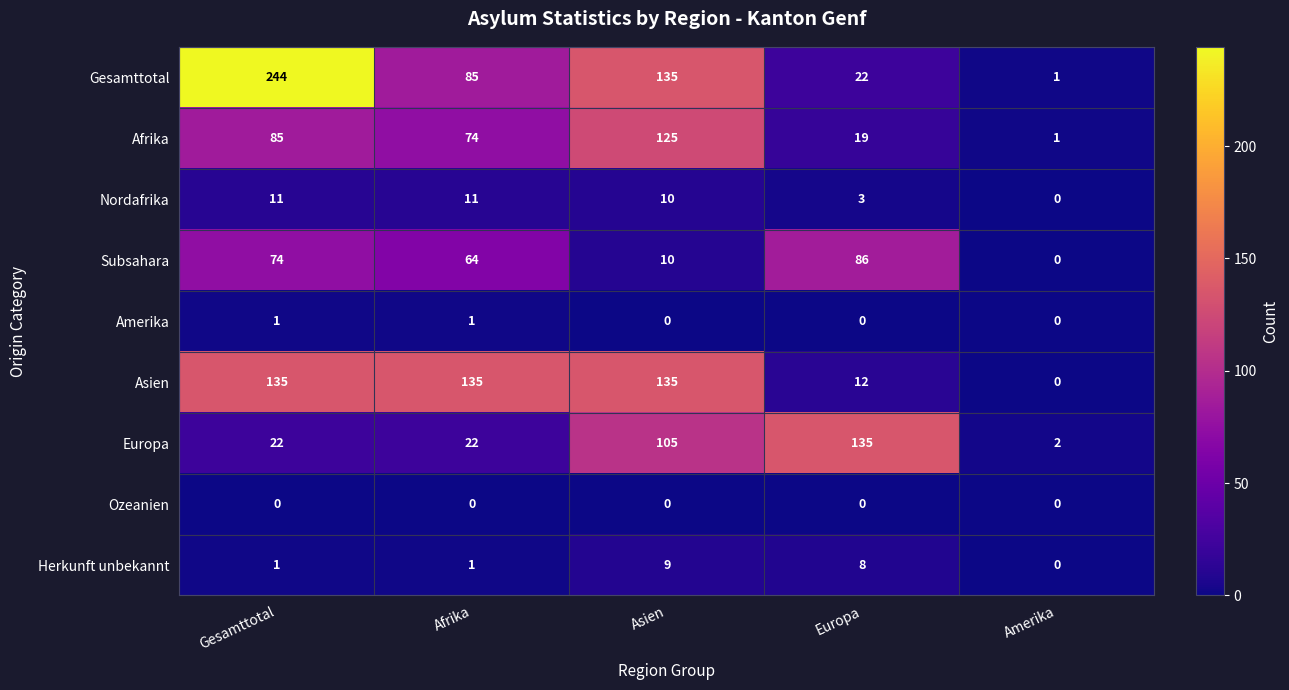

List the labels in order of Afrika value, smallest first.

Amerika, Europa, Afrika, Gesamttotal, Asien